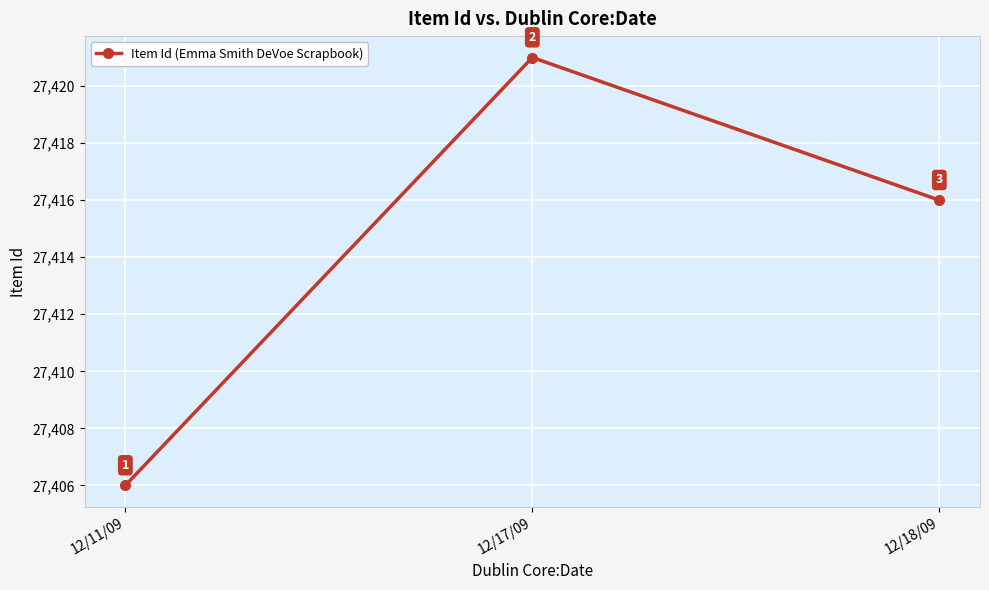

Count the values in the range 27406 to 27421.

3